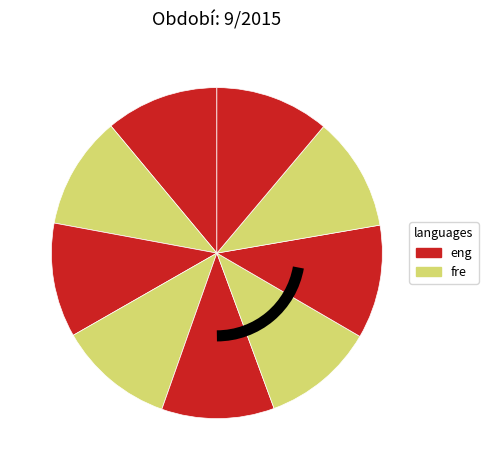

How many slices are in this pie chart?

9